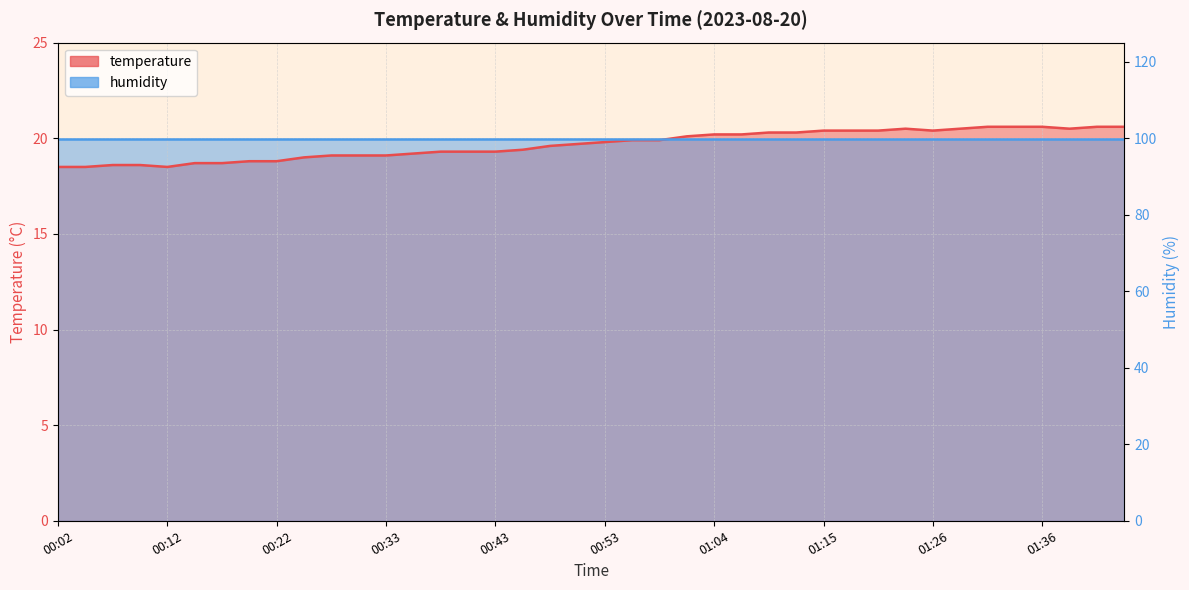

What is the ratio of the value at 01:44 to the value at 00:51?

1.0